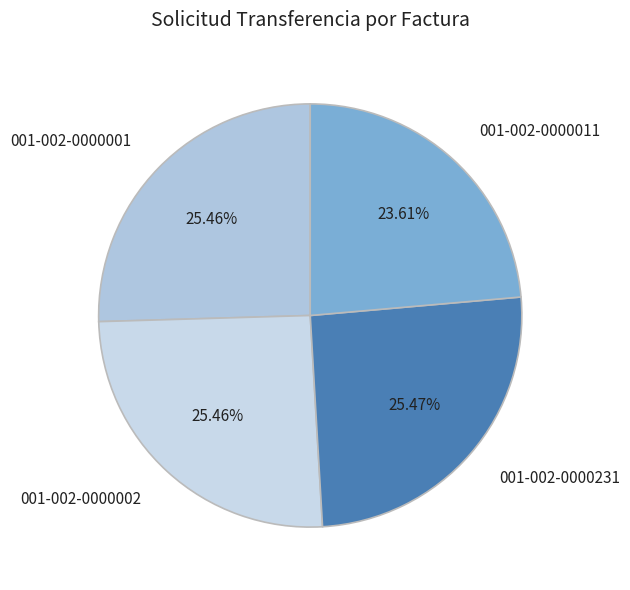

Count the number of slices in the pie.

4